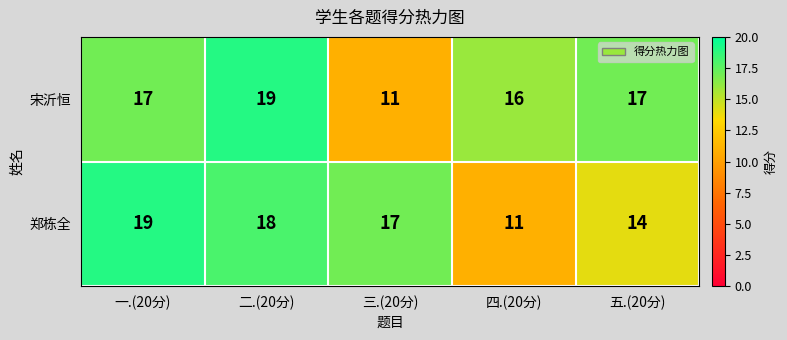

Count the 宋沂恒 values in the range 16 to 17.

3